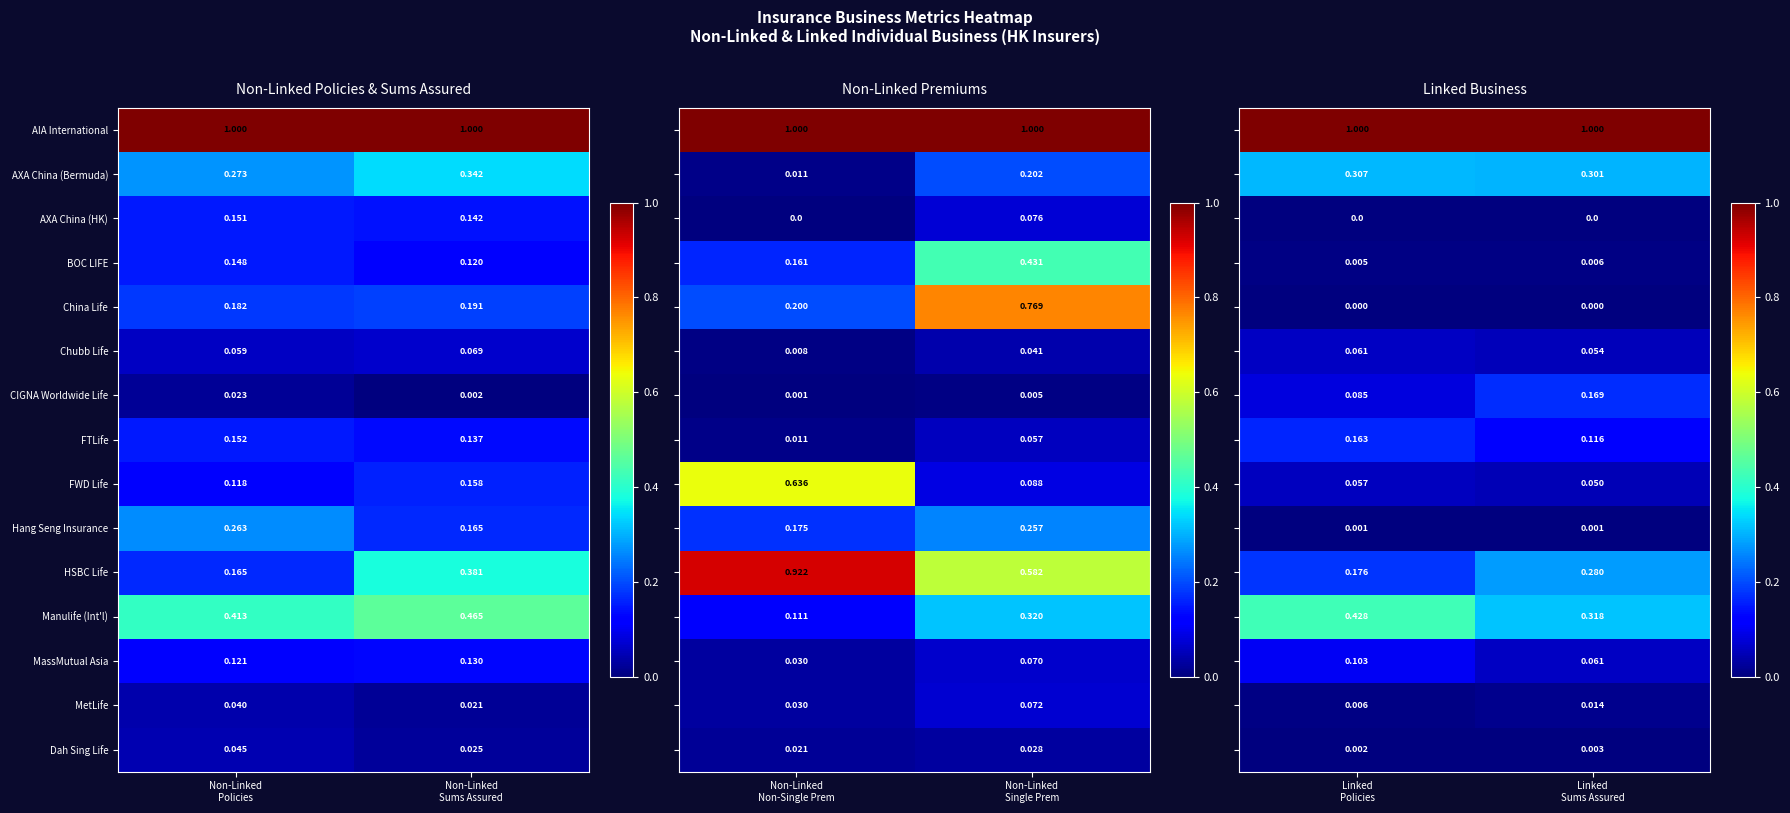

Between Linked Policies and Linked Sums Assured, which series saw the biggest shift?

Manulife (Int'l)